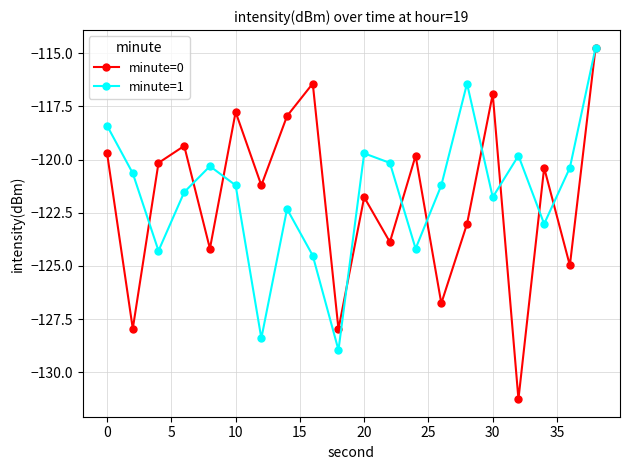

What is the greatest value displayed?

-114.7